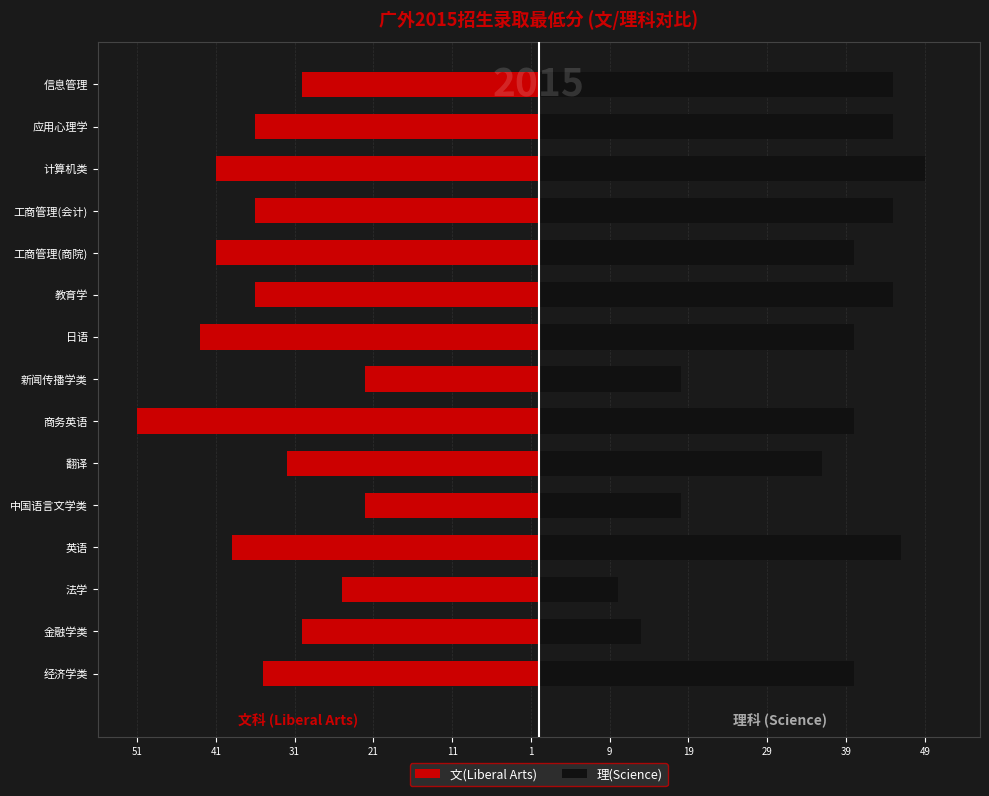

Between 日语 and 商务英语, which is larger?

日语